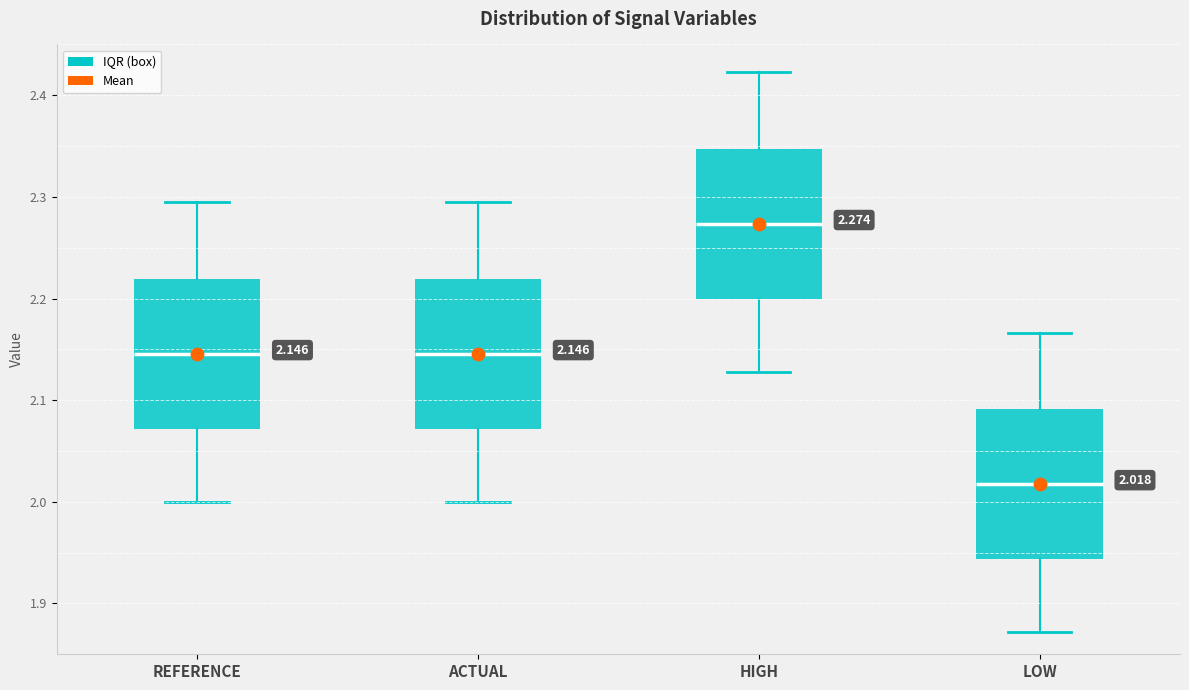

Which box has the lowest median line?

LOW